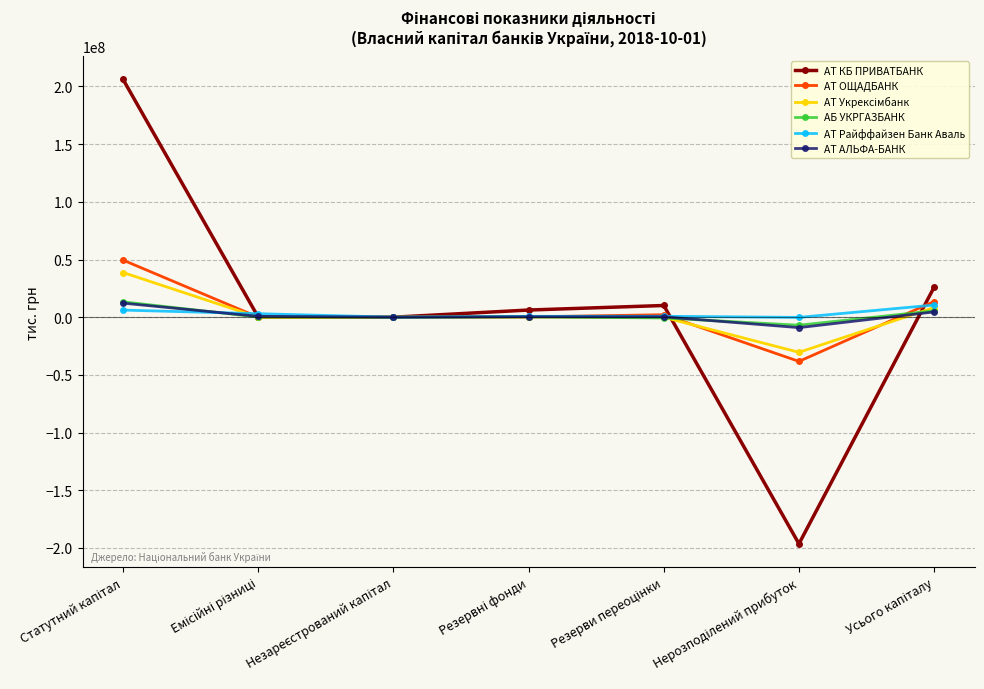

What is the value of the АТ АЛЬФА-БАНК point at the 5th from the left?

335679.7